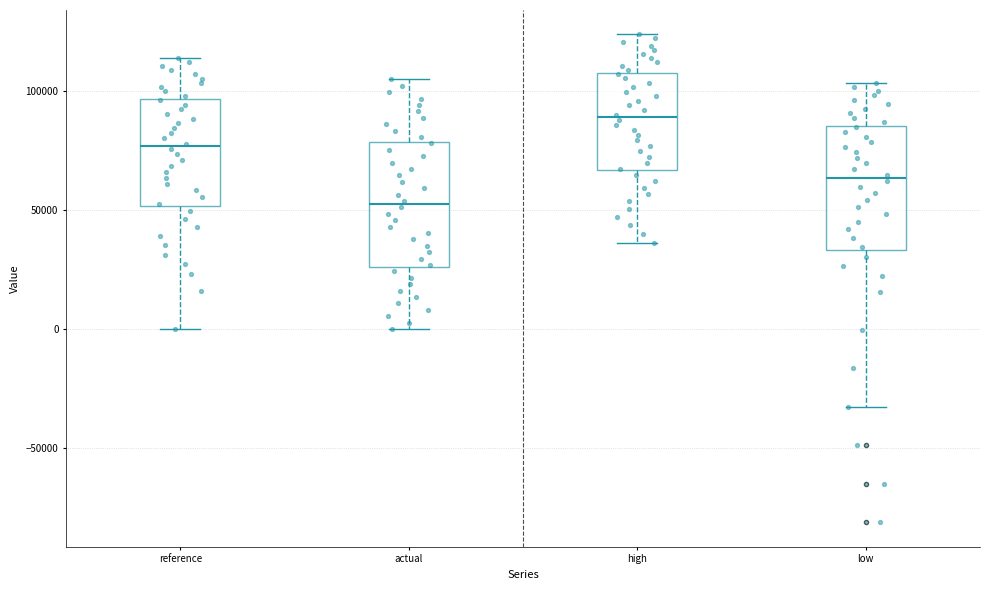

Reading left to right, transcribe this box plot: for each box, give where its median line is, the range the box spans, and where its two whiskers end, as read against the y-axis. The values are not printed on the chart, so give them approximately, as read against the axis.

reference: median 75000, box 50000 to 95000, whiskers 0 to 115000
actual: median 55000, box 25000 to 80000, whiskers 0 to 105000
high: median 90000, box 65000 to 110000, whiskers 35000 to 125000
low: median 65000, box 35000 to 85000, whiskers -35000 to 105000